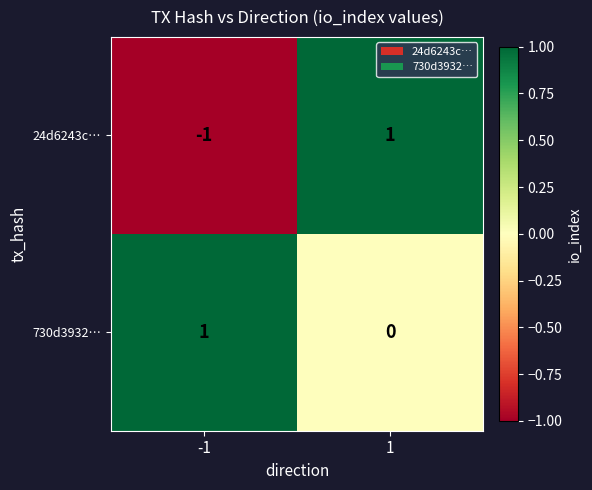

Reading left to right, extract all data points from this chart.

24d6243c…: -1=-1	1=1
730d3932…: -1=1	1=0